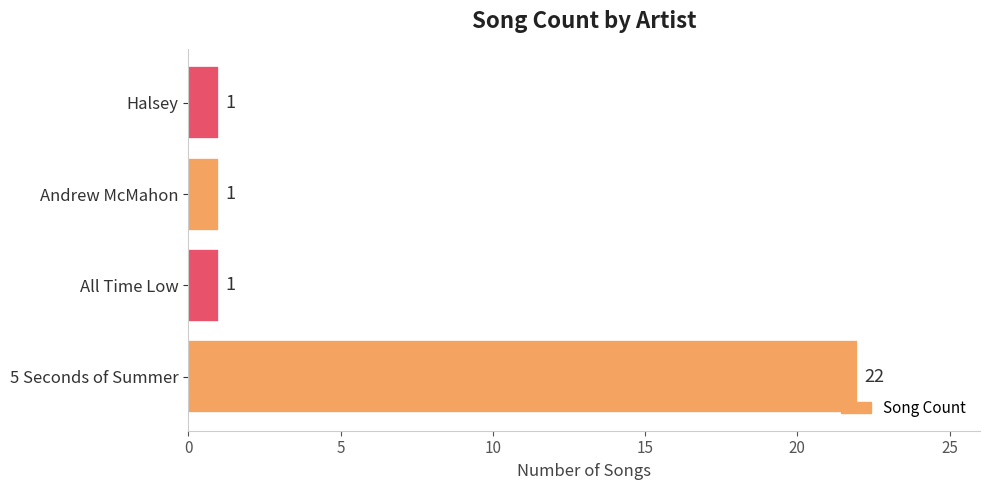

The value at Halsey is 2. True or false?

False